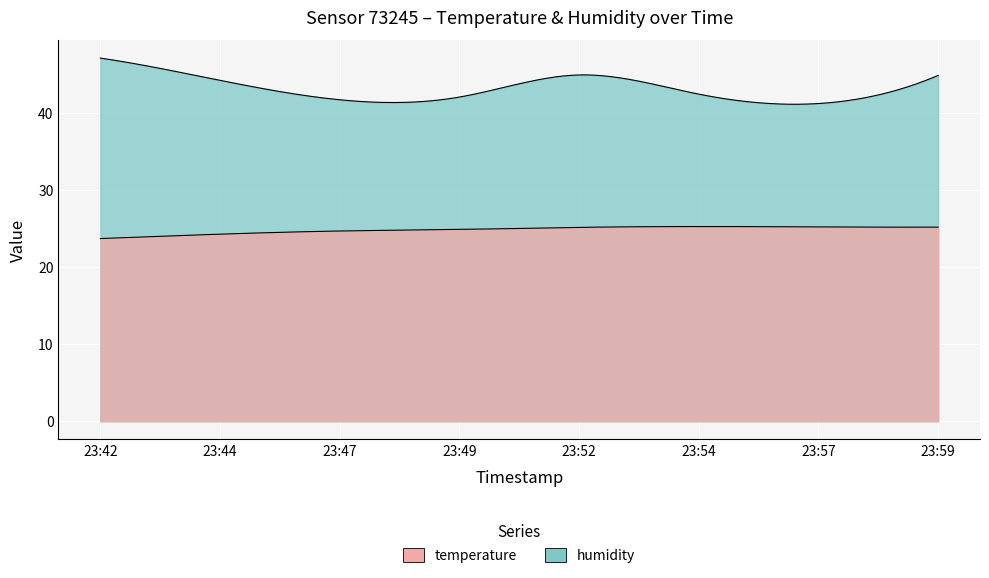

Which has a higher value, 2022-08-25T23:57:24 or 2022-08-25T23:47:21?

2022-08-25T23:57:24